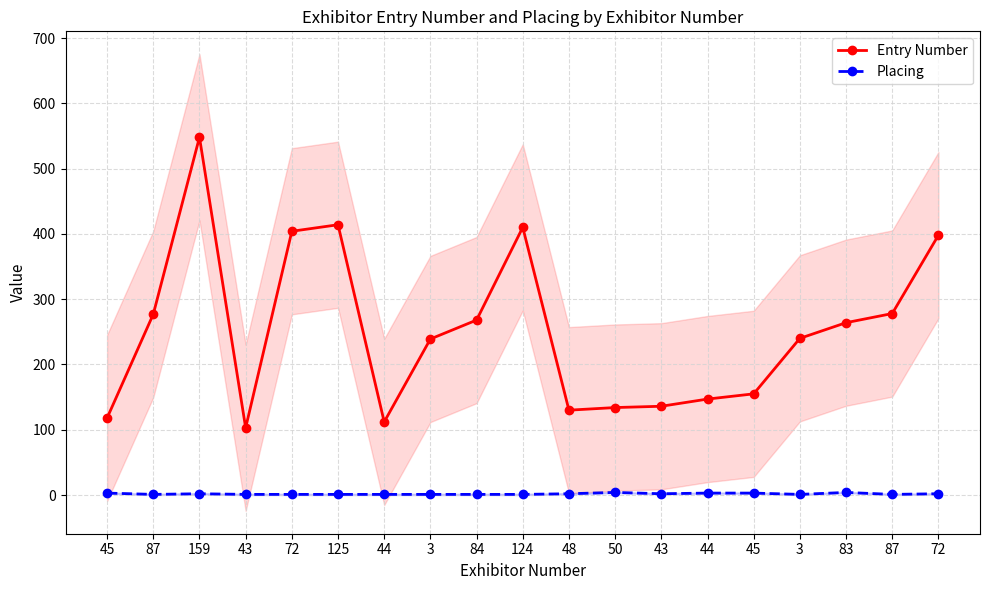

Where is the first local minimum for Entry Number?

43